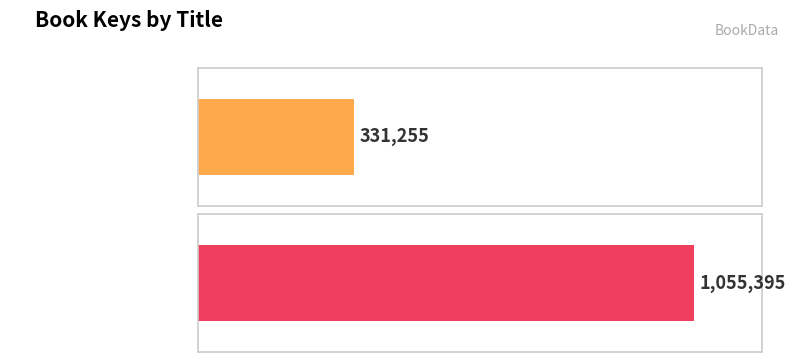

Which category has the highest value across all series?

View from Saturday